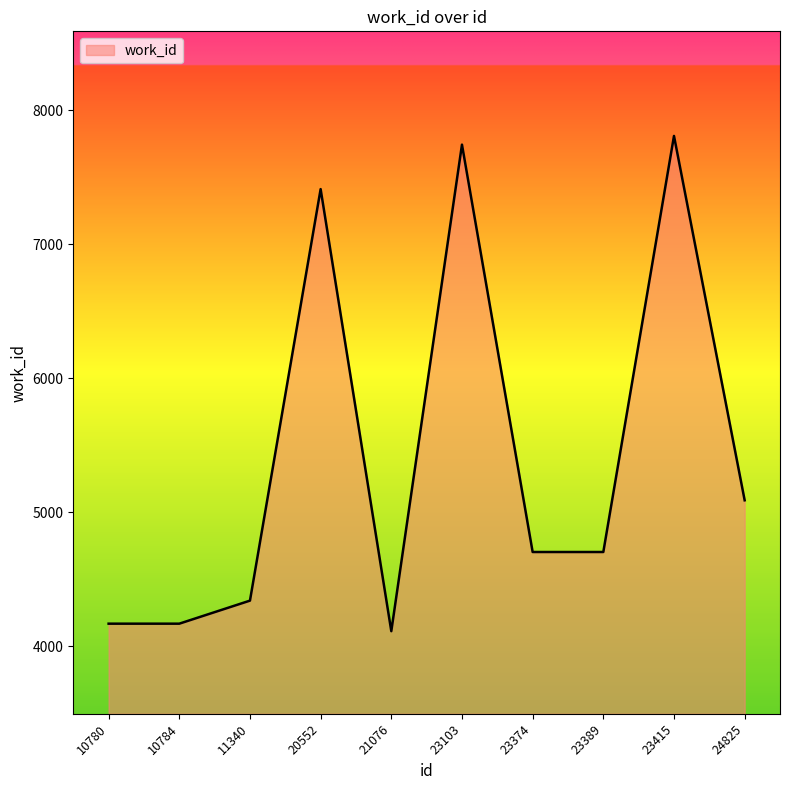

Reading right to left, list all the values displayed in this chart.

24825=5088	23415=7808	23389=4702	23374=4702	23103=7743	21076=4111	20552=7411	11340=4339	10784=4167	10780=4167